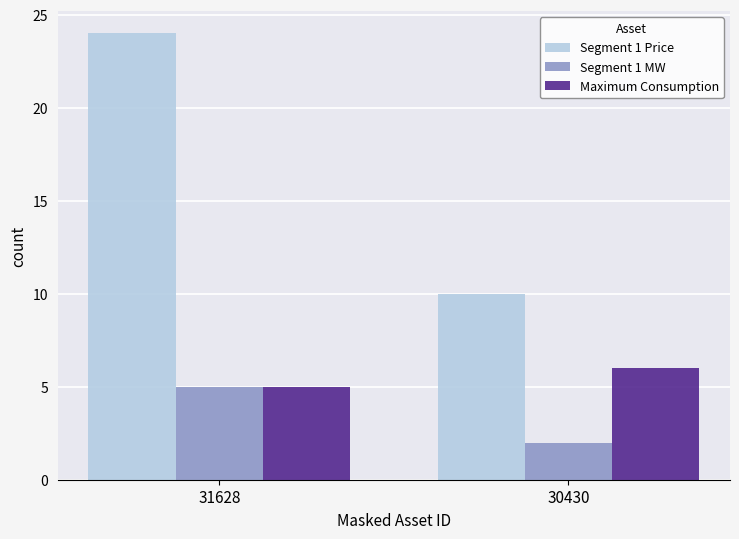

What is the approximate value of Maximum Consumption at 31628?

5